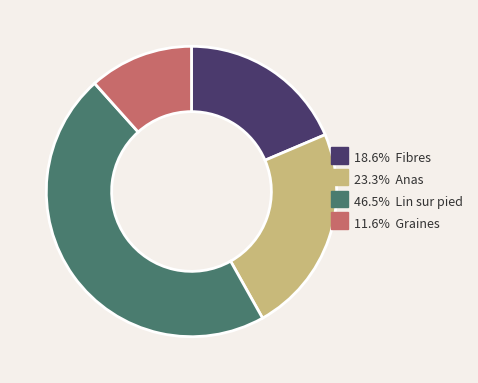

Is there a majority slice in this chart?

No